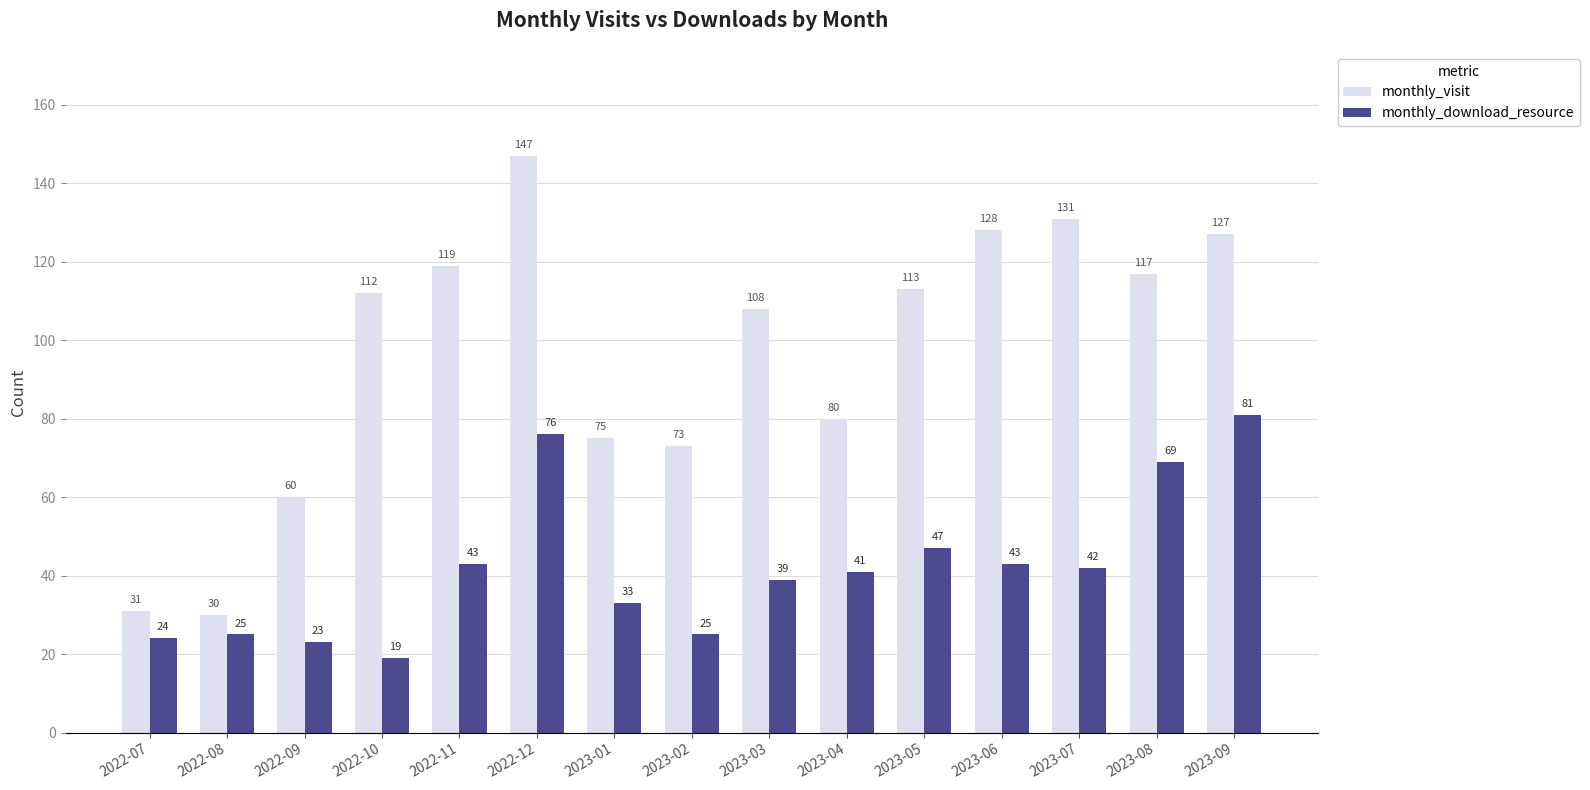

Reading right to left, list all the values displayed in this chart.

monthly_visit: 2023-09=127	2023-08=117	2023-07=131	2023-06=128	2023-05=113	2023-04=80	2023-03=108	2023-02=73	2023-01=75	2022-12=147	2022-11=119	2022-10=112	2022-09=60	2022-08=30	2022-07=31
monthly_download_resource: 2023-09=81	2023-08=69	2023-07=42	2023-06=43	2023-05=47	2023-04=41	2023-03=39	2023-02=25	2023-01=33	2022-12=76	2022-11=43	2022-10=19	2022-09=23	2022-08=25	2022-07=24